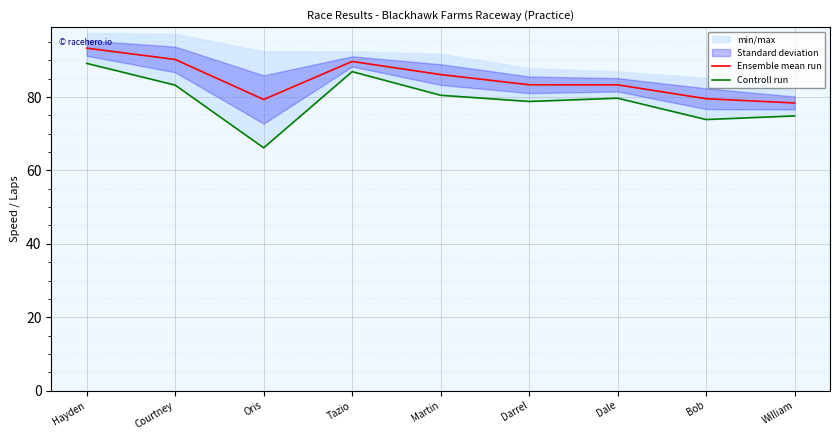

True or false: Controll run and Ensemble mean run intersect in this chart.

False